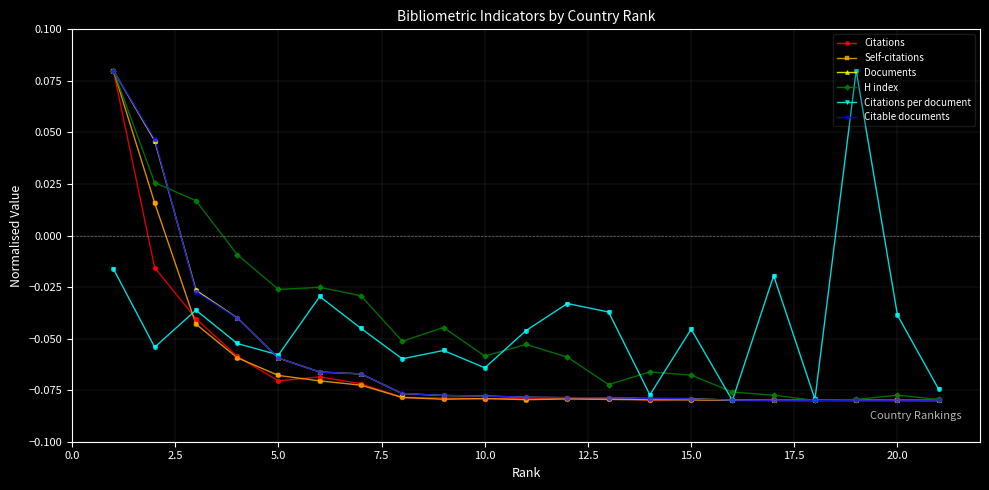

True or false: H index has more than 2 interior local peaks.

True